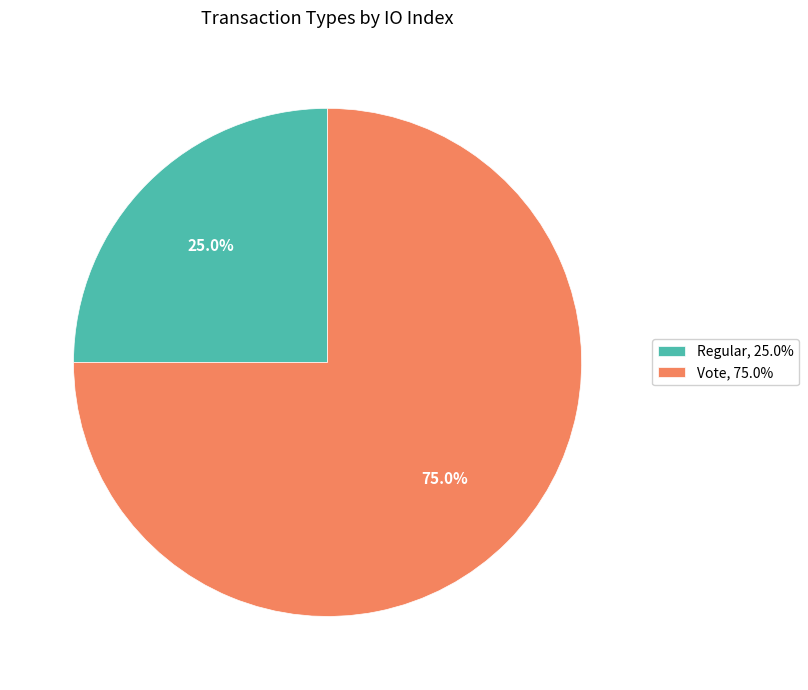

Approximately how many times larger is the value at Regular, 25.0% compared to Vote, 75.0%?

0.3